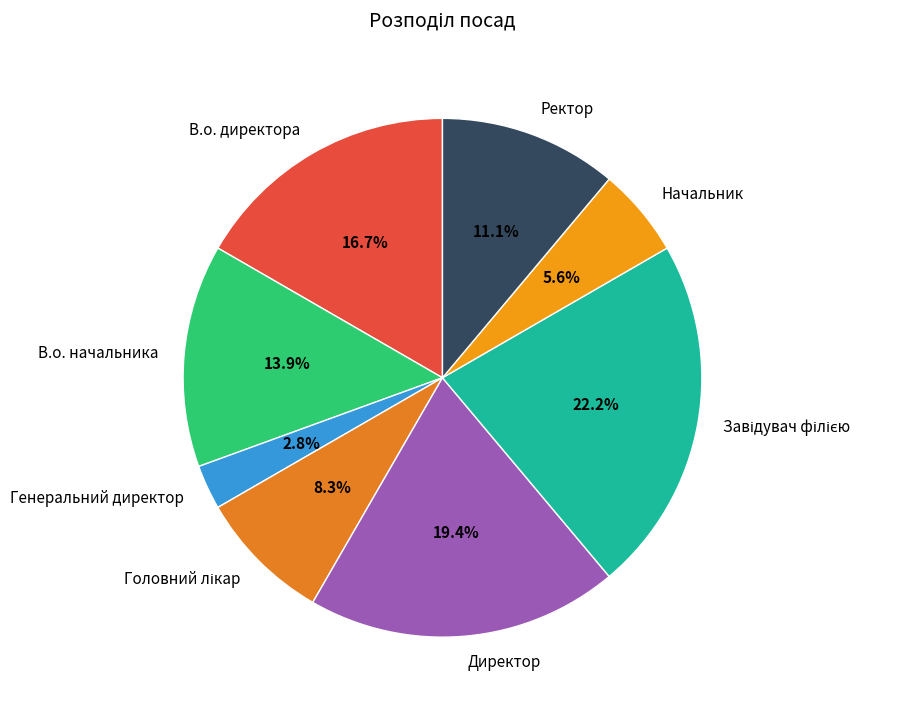

Which has a higher value, Ректор or В.о. начальника?

В.о. начальника